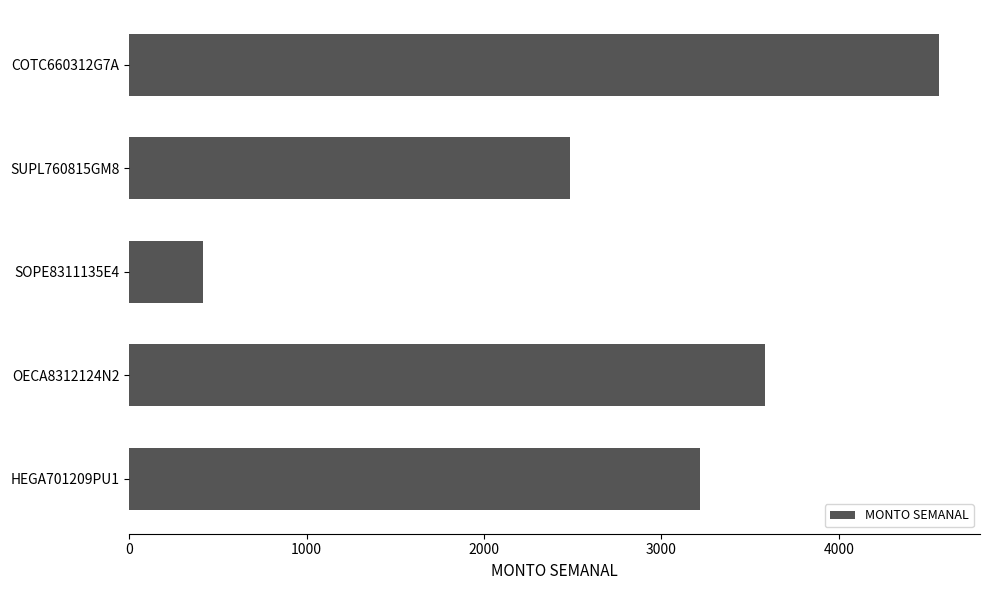

What is the sum of all values?

14269.6